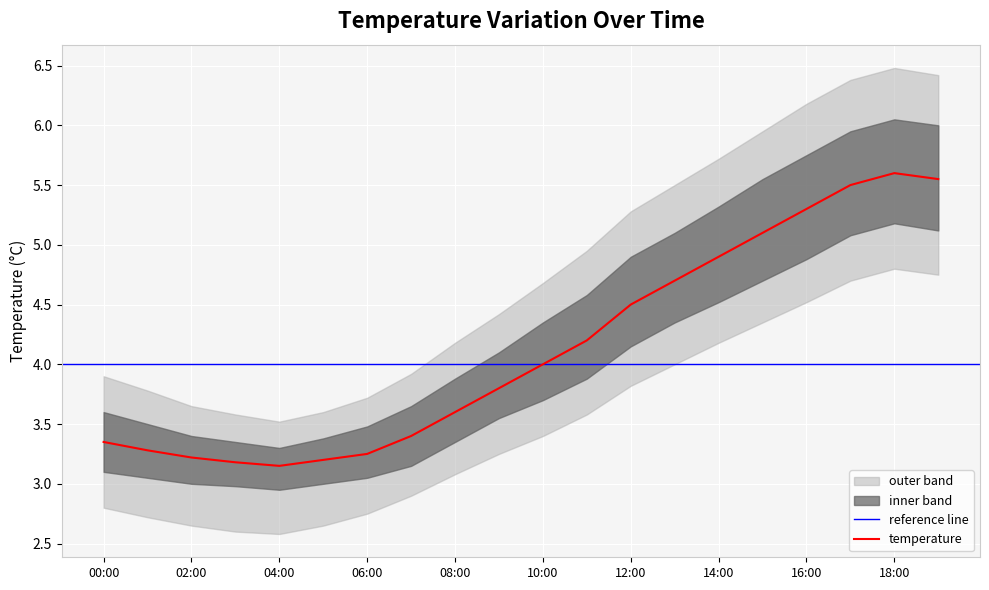

True or false: temp_outer_lower and temp_outer_upper cross at least once.

False